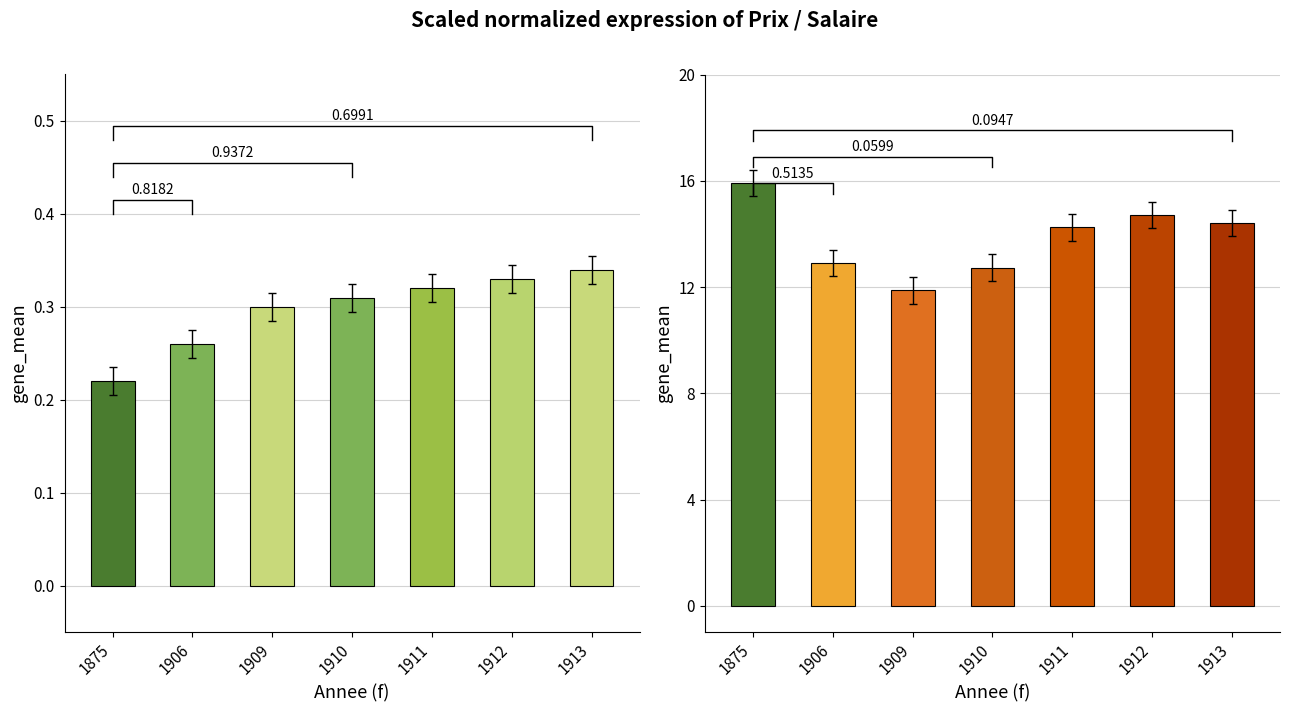

Is the value of Prix reel at 1911 greater than the value of Salaire Horaire at 1875?

Yes